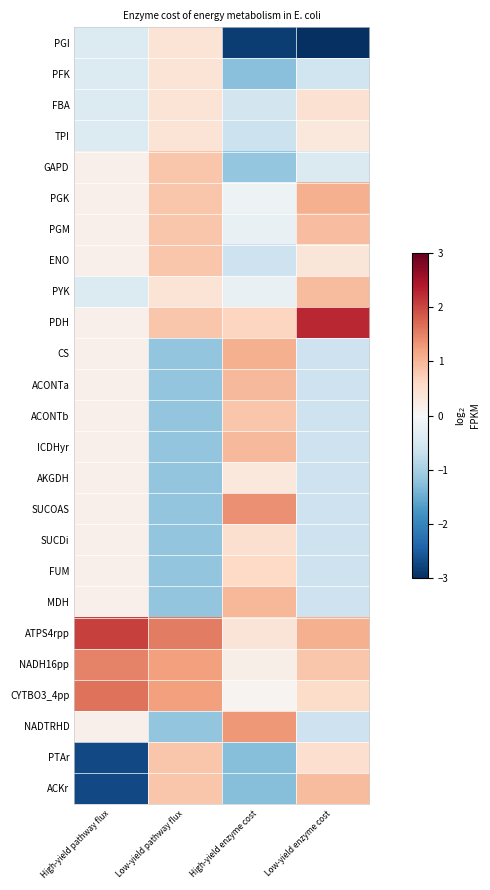

Reading right to left, what are all the values shown in this chart?

PGI: Low-yield enzyme cost=-3.0	High-yield enzyme cost=-2.8	Low-yield pathway flux=0.4	High-yield pathway flux=-0.4
PFK: Low-yield enzyme cost=-0.6	High-yield enzyme cost=-1.3	Low-yield pathway flux=0.4	High-yield pathway flux=-0.4
FBA: Low-yield enzyme cost=0.5	High-yield enzyme cost=-0.6	Low-yield pathway flux=0.4	High-yield pathway flux=-0.4
TPI: Low-yield enzyme cost=0.3	High-yield enzyme cost=-0.6	Low-yield pathway flux=0.4	High-yield pathway flux=-0.4
GAPD: Low-yield enzyme cost=-0.4	High-yield enzyme cost=-1.1	Low-yield pathway flux=0.8	High-yield pathway flux=0.2
PGK: Low-yield enzyme cost=1.1	High-yield enzyme cost=-0.1	Low-yield pathway flux=0.8	High-yield pathway flux=0.2
PGM: Low-yield enzyme cost=0.9	High-yield enzyme cost=-0.2	Low-yield pathway flux=0.8	High-yield pathway flux=0.2
ENO: Low-yield enzyme cost=0.4	High-yield enzyme cost=-0.6	Low-yield pathway flux=0.8	High-yield pathway flux=0.2
PYK: Low-yield enzyme cost=1.0	High-yield enzyme cost=-0.2	Low-yield pathway flux=0.4	High-yield pathway flux=-0.4
PDH: Low-yield enzyme cost=2.3	High-yield enzyme cost=0.7	Low-yield pathway flux=0.8	High-yield pathway flux=0.2
CS: Low-yield enzyme cost=-0.6	High-yield enzyme cost=1.1	Low-yield pathway flux=-1.2	High-yield pathway flux=0.2
ACONTa: Low-yield enzyme cost=-0.6	High-yield enzyme cost=1.0	Low-yield pathway flux=-1.2	High-yield pathway flux=0.2
ACONTb: Low-yield enzyme cost=-0.6	High-yield enzyme cost=0.8	Low-yield pathway flux=-1.2	High-yield pathway flux=0.2
ICDHyr: Low-yield enzyme cost=-0.6	High-yield enzyme cost=1.0	Low-yield pathway flux=-1.2	High-yield pathway flux=0.2
AKGDH: Low-yield enzyme cost=-0.6	High-yield enzyme cost=0.3	Low-yield pathway flux=-1.2	High-yield pathway flux=0.2
SUCOAS: Low-yield enzyme cost=-0.6	High-yield enzyme cost=1.4	Low-yield pathway flux=-1.2	High-yield pathway flux=0.2
SUCDi: Low-yield enzyme cost=-0.6	High-yield enzyme cost=0.5	Low-yield pathway flux=-1.2	High-yield pathway flux=0.2
FUM: Low-yield enzyme cost=-0.6	High-yield enzyme cost=0.6	Low-yield pathway flux=-1.2	High-yield pathway flux=0.2
MDH: Low-yield enzyme cost=-0.6	High-yield enzyme cost=1.0	Low-yield pathway flux=-1.2	High-yield pathway flux=0.2
ATPS4rpp: Low-yield enzyme cost=1.1	High-yield enzyme cost=0.4	Low-yield pathway flux=1.5	High-yield pathway flux=2.0
NADH16pp: Low-yield enzyme cost=0.8	High-yield enzyme cost=0.2	Low-yield pathway flux=1.2	High-yield pathway flux=1.5
CYTBO3_4pp: Low-yield enzyme cost=0.5	High-yield enzyme cost=0.1	Low-yield pathway flux=1.2	High-yield pathway flux=1.6
NADTRHD: Low-yield enzyme cost=-0.6	High-yield enzyme cost=1.3	Low-yield pathway flux=-1.2	High-yield pathway flux=0.2
PTAr: Low-yield enzyme cost=0.5	High-yield enzyme cost=-1.3	Low-yield pathway flux=0.8	High-yield pathway flux=-2.7
ACKr: Low-yield enzyme cost=1.0	High-yield enzyme cost=-1.3	Low-yield pathway flux=0.8	High-yield pathway flux=-2.7